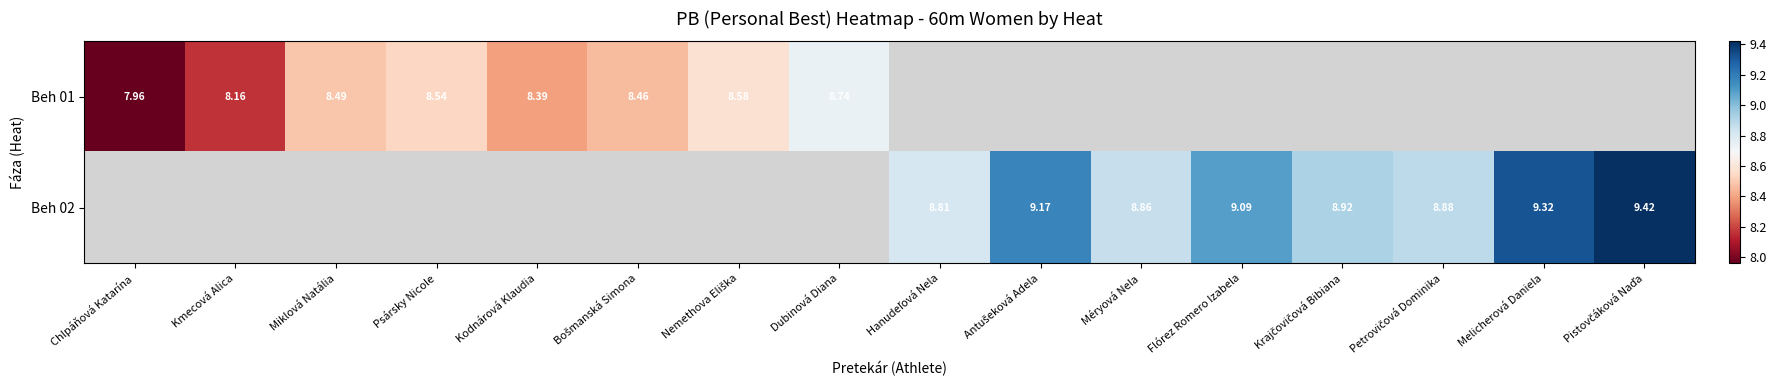

Which series has the largest range (max minus min)?

Beh 01